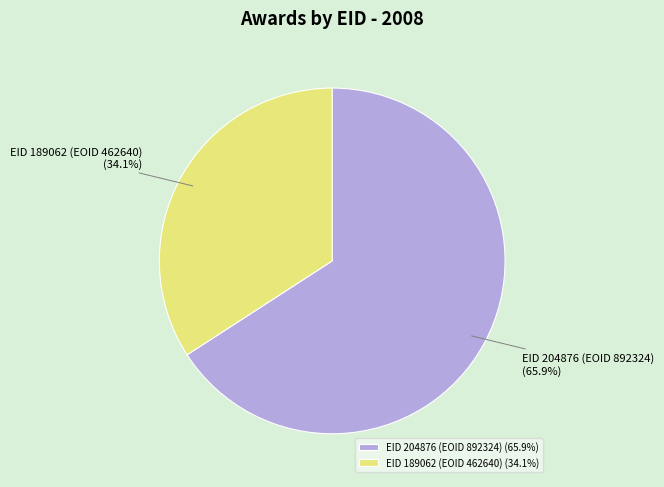

Rank the categories by value from highest to lowest.

EID 204876 (EOID 892324), EID 189062 (EOID 462640)